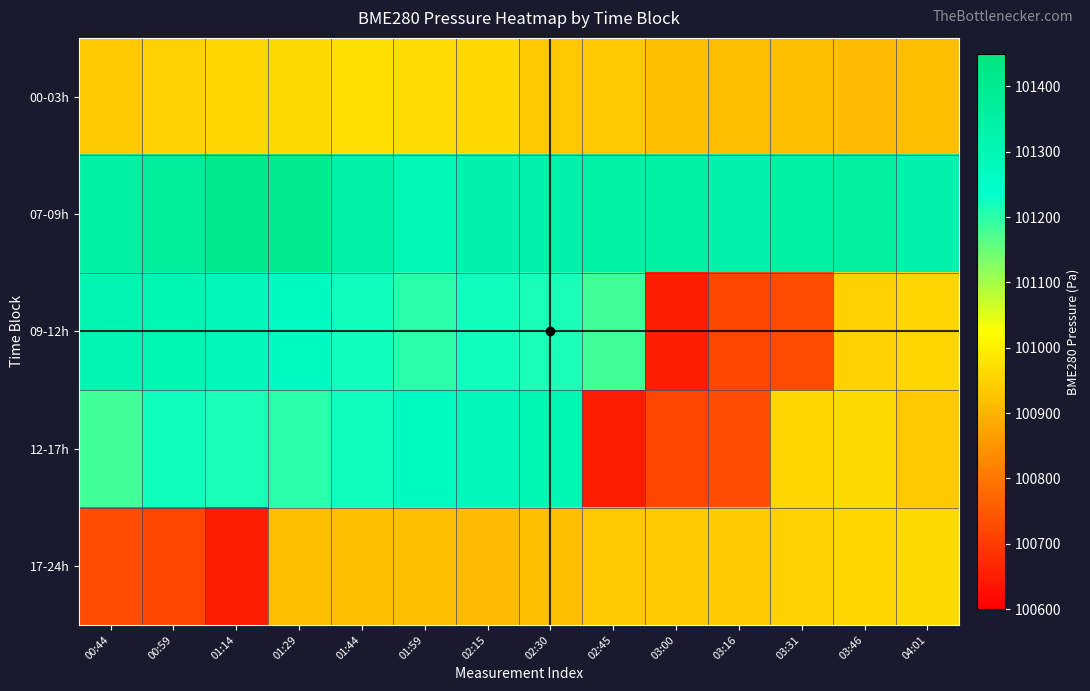

At which category is the sum across all series the highest?

01:29